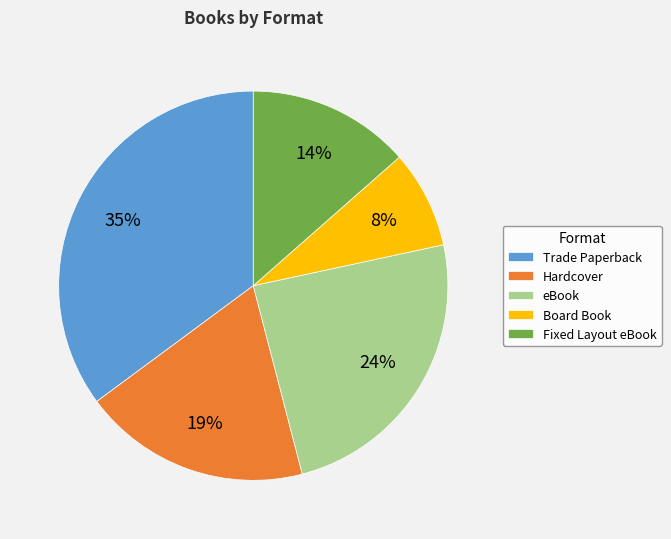

Rank the categories by value from highest to lowest.

Trade Paperback, eBook, Hardcover, Fixed Layout eBook, Board Book